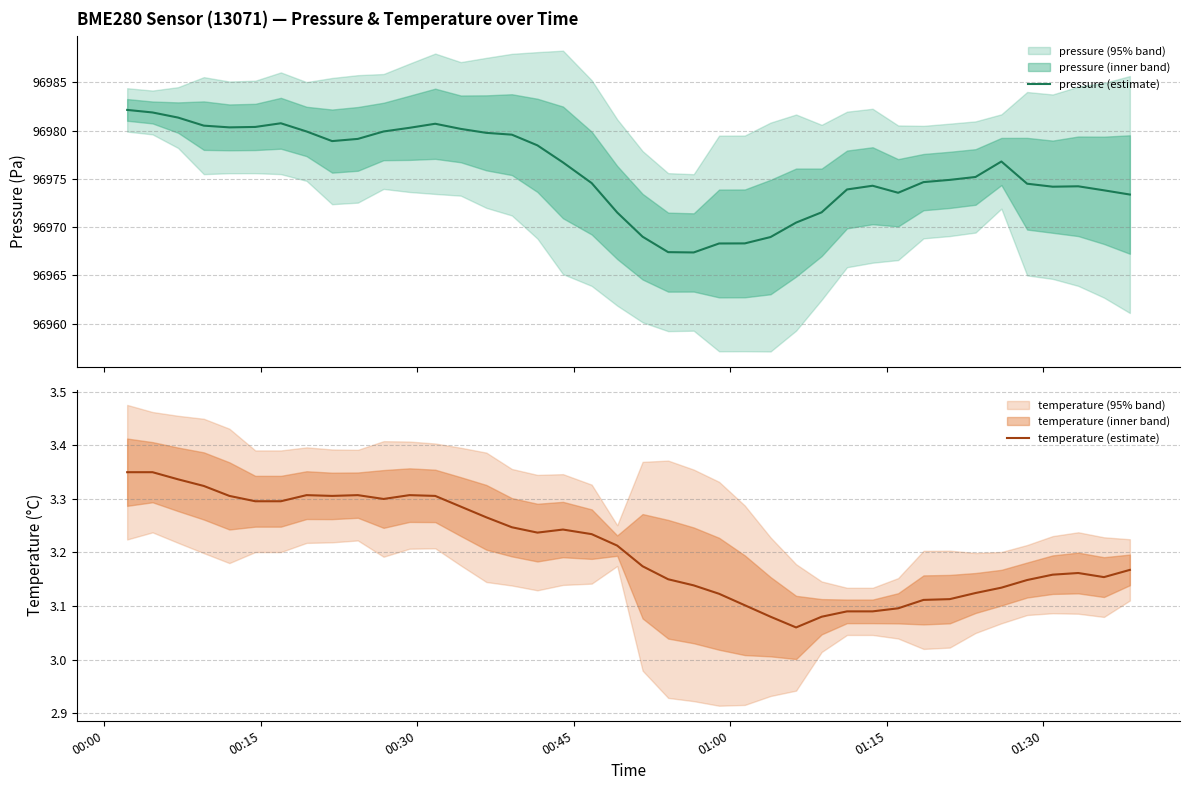

Reading right to left, list all the values displayed in this chart.

pressure (estimate): 96973.4	96973.8	96974.2	96974.2	96974.5	96976.8	96975.2	96974.9	96974.7	96973.6	96974.3	96973.9	96971.5	96970.5	96969.0	96968.3	96968.3	96967.4	96967.4	96969.0	96971.5	96974.6	96976.7	96978.5	96979.6	96979.8	96980.2	96980.7	96980.3	96979.9	96979.1	96978.9	96979.9	96980.8	96980.4	96980.3	96980.5	96981.3	96981.9	96982.1
temperature (estimate): 3.2	3.2	3.2	3.2	3.1	3.1	3.1	3.1	3.1	3.1	3.1	3.1	3.1	3.1	3.1	3.1	3.1	3.1	3.1	3.2	3.2	3.2	3.2	3.2	3.2	3.3	3.3	3.3	3.3	3.3	3.3	3.3	3.3	3.3	3.3	3.3	3.3	3.3	3.4	3.4